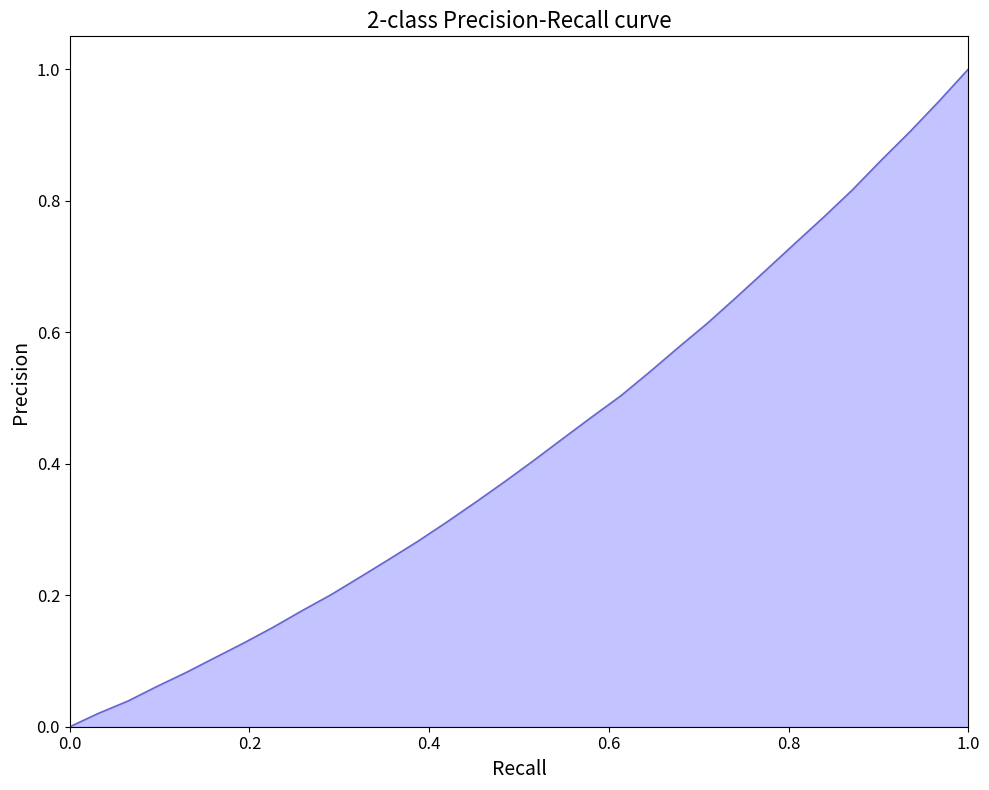

Is this an area chart (filled region under the line)?

Yes